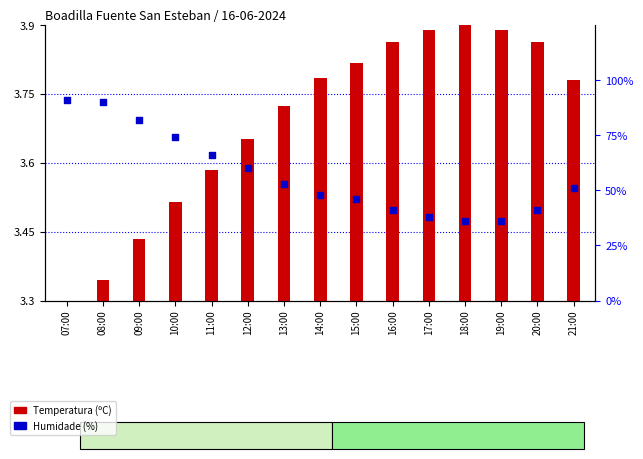

Which series reaches the minimum Y coordinate?

Temperatura (ºC)